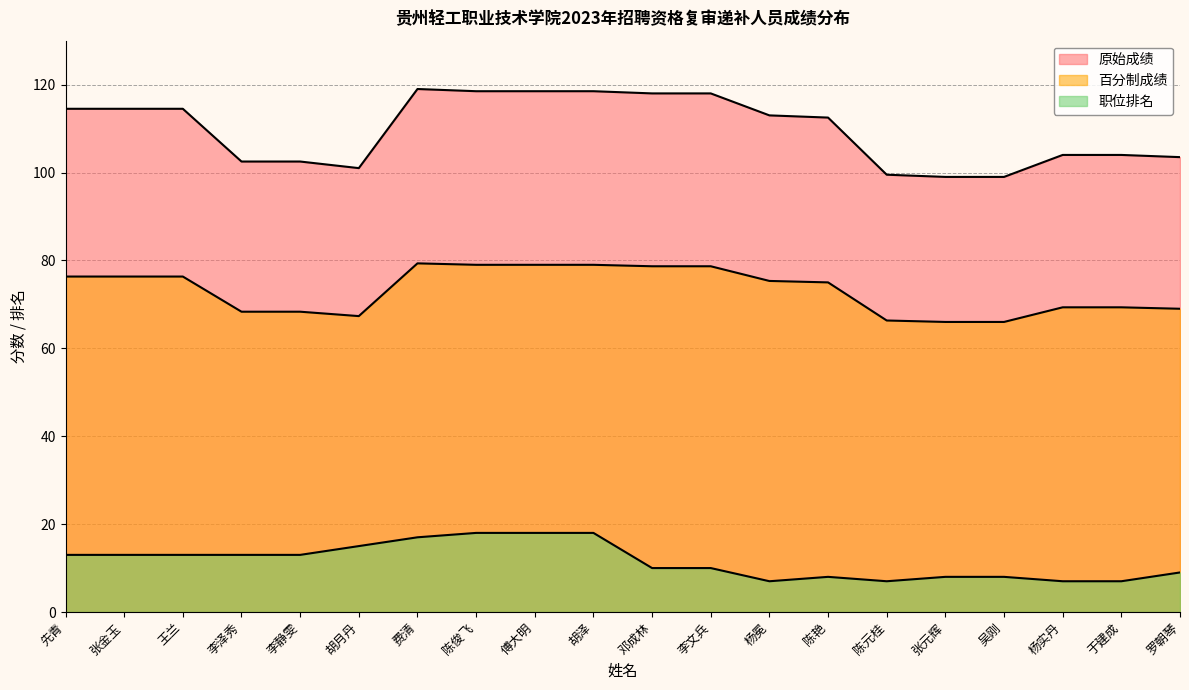

Between 吴刚 and 杨实丹, which series saw the biggest shift?

原始成绩